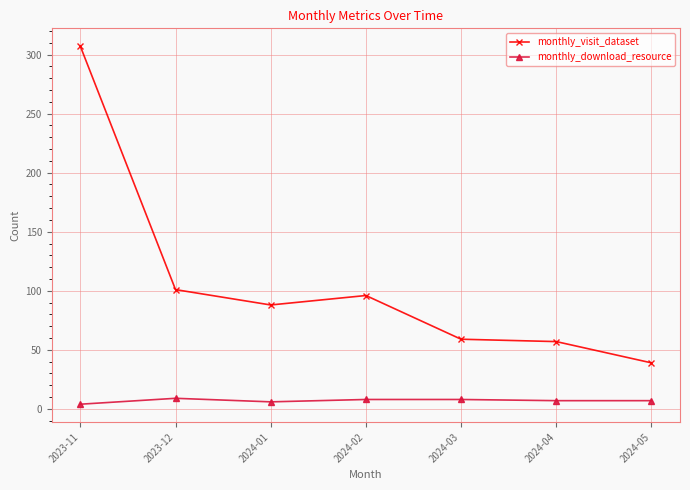

Does the chart have visible grid lines?

Yes